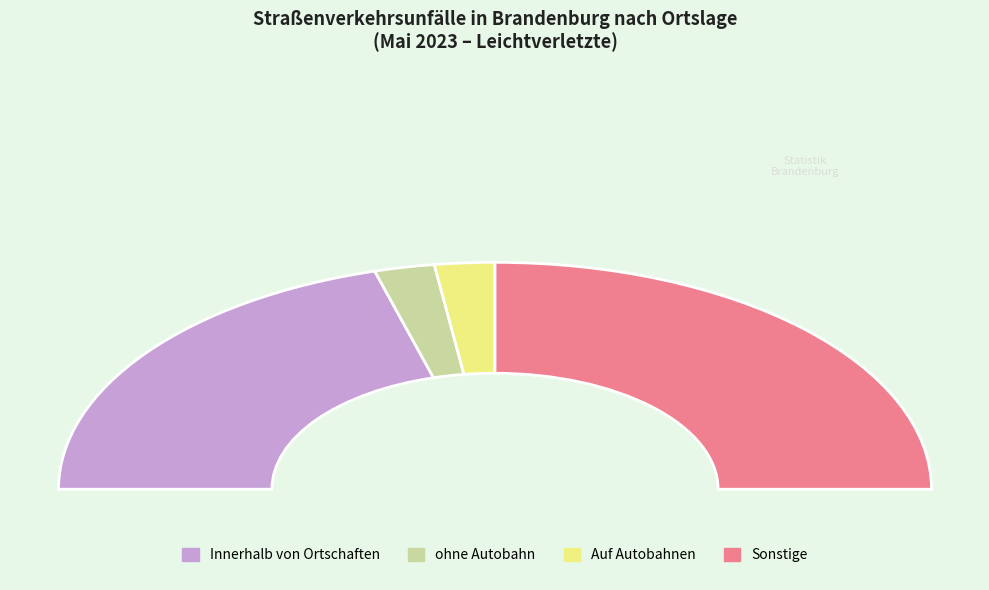

Count the number of slices in the pie.

4